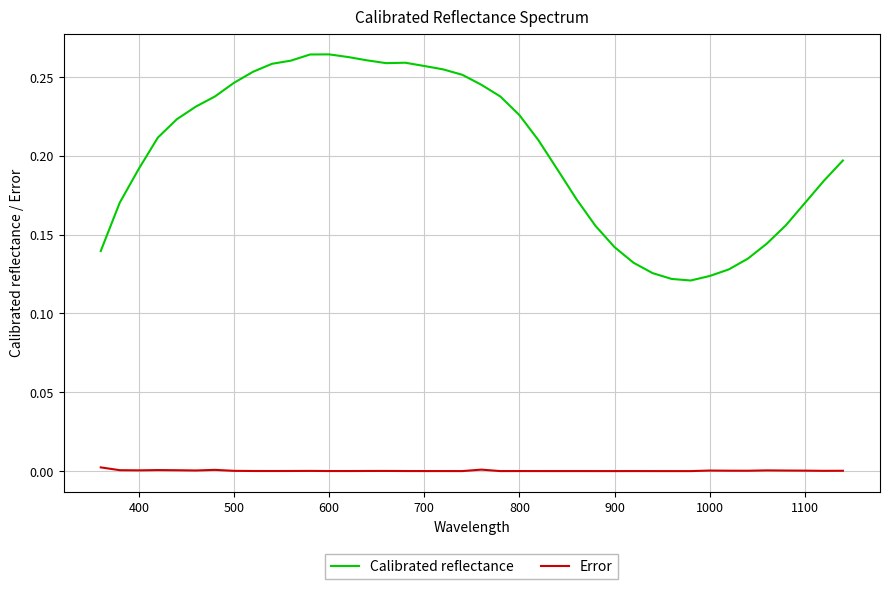

Rank the series by their maximum value, from highest to lowest.

Calibrated reflectance, Error